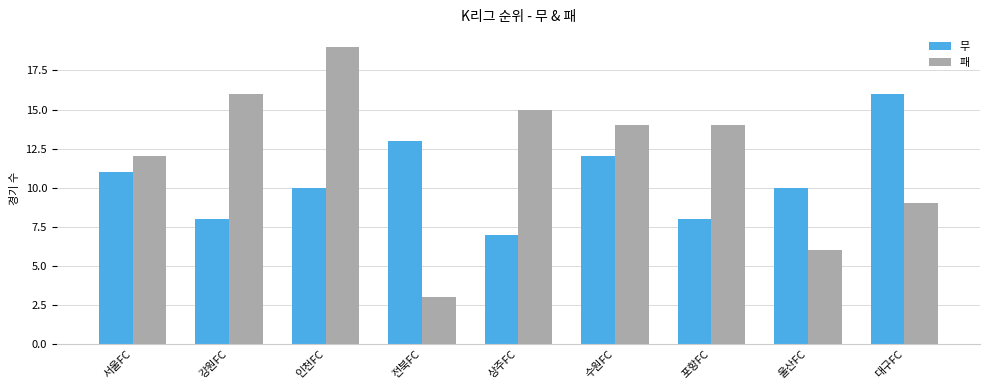

Reading left to right, what are all the values shown in this chart?

무: 서울FC=11	강원FC=8	인천FC=10	전북FC=13	상주FC=7	수원FC=12	포항FC=8	울산FC=10	대구FC=16
패: 서울FC=12	강원FC=16	인천FC=19	전북FC=3	상주FC=15	수원FC=14	포항FC=14	울산FC=6	대구FC=9